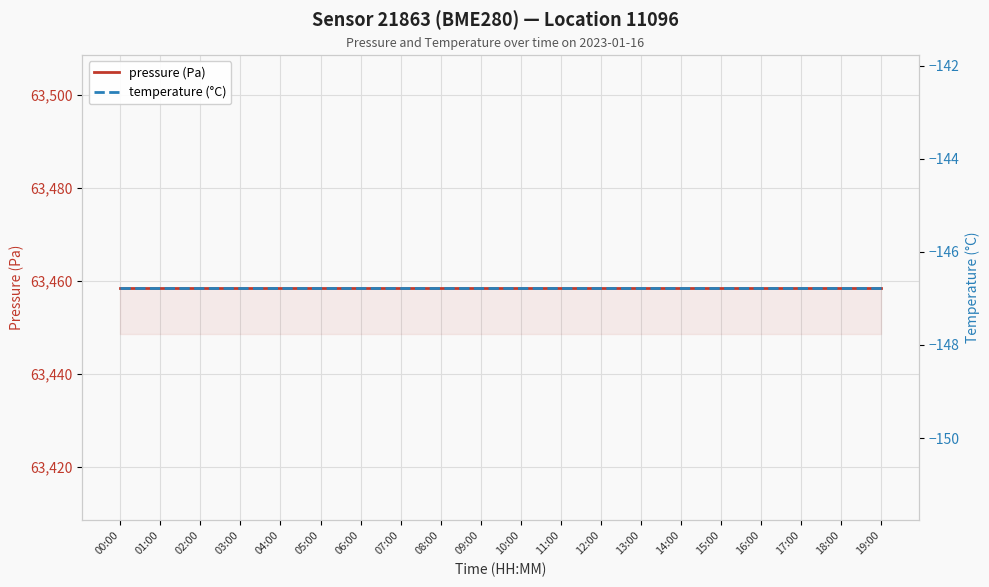

Which series has the widest spread of values?

pressure (Pa)